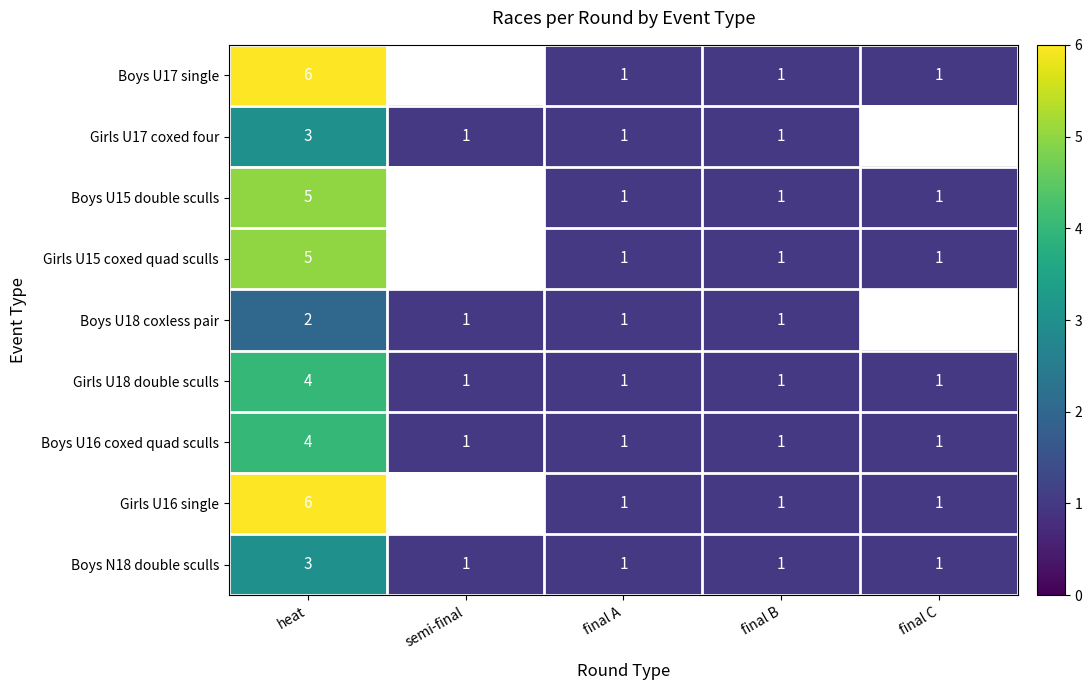

What is the sum of all Boys N18 double sculls values?

7